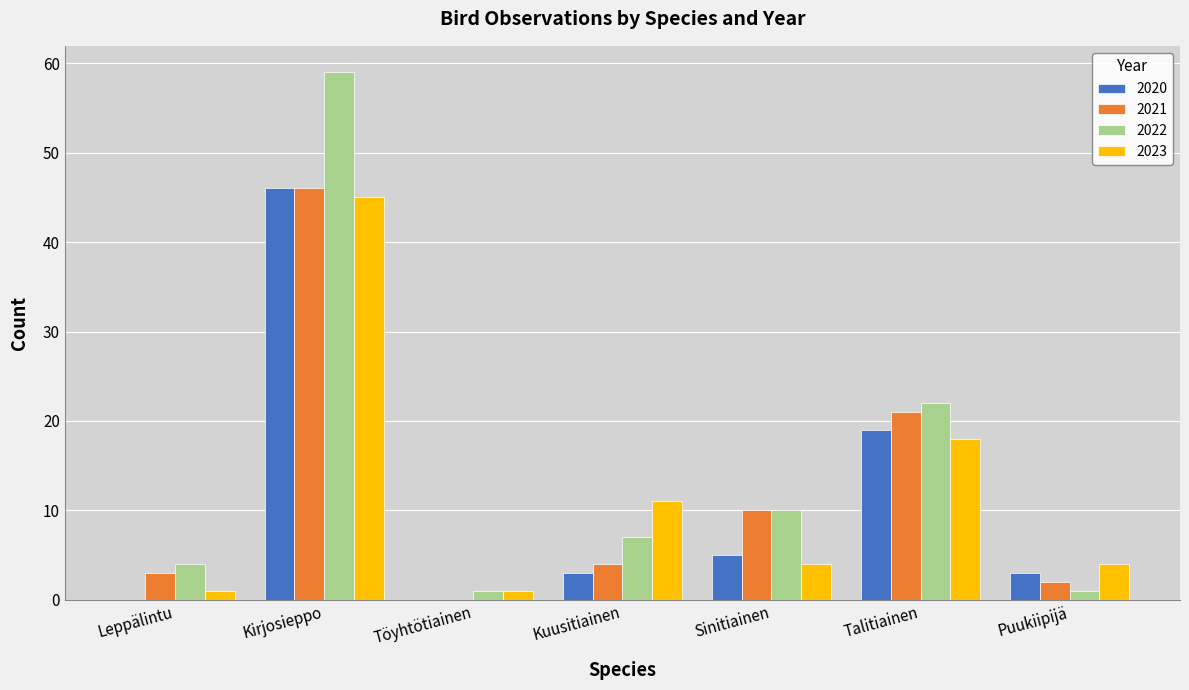

Is it true that 2021 equals 10 at Sinitiainen?

True